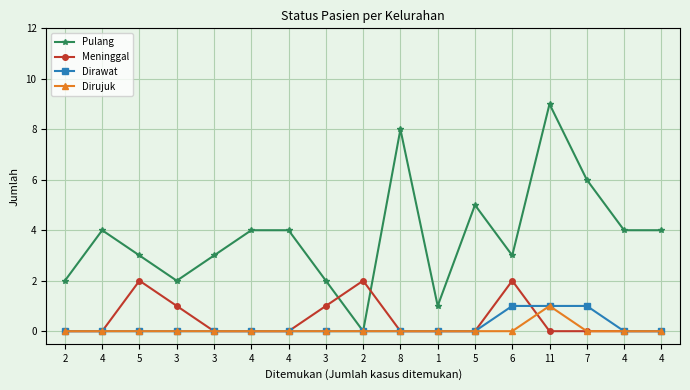

Where does the Pulang series first go above 4?

8